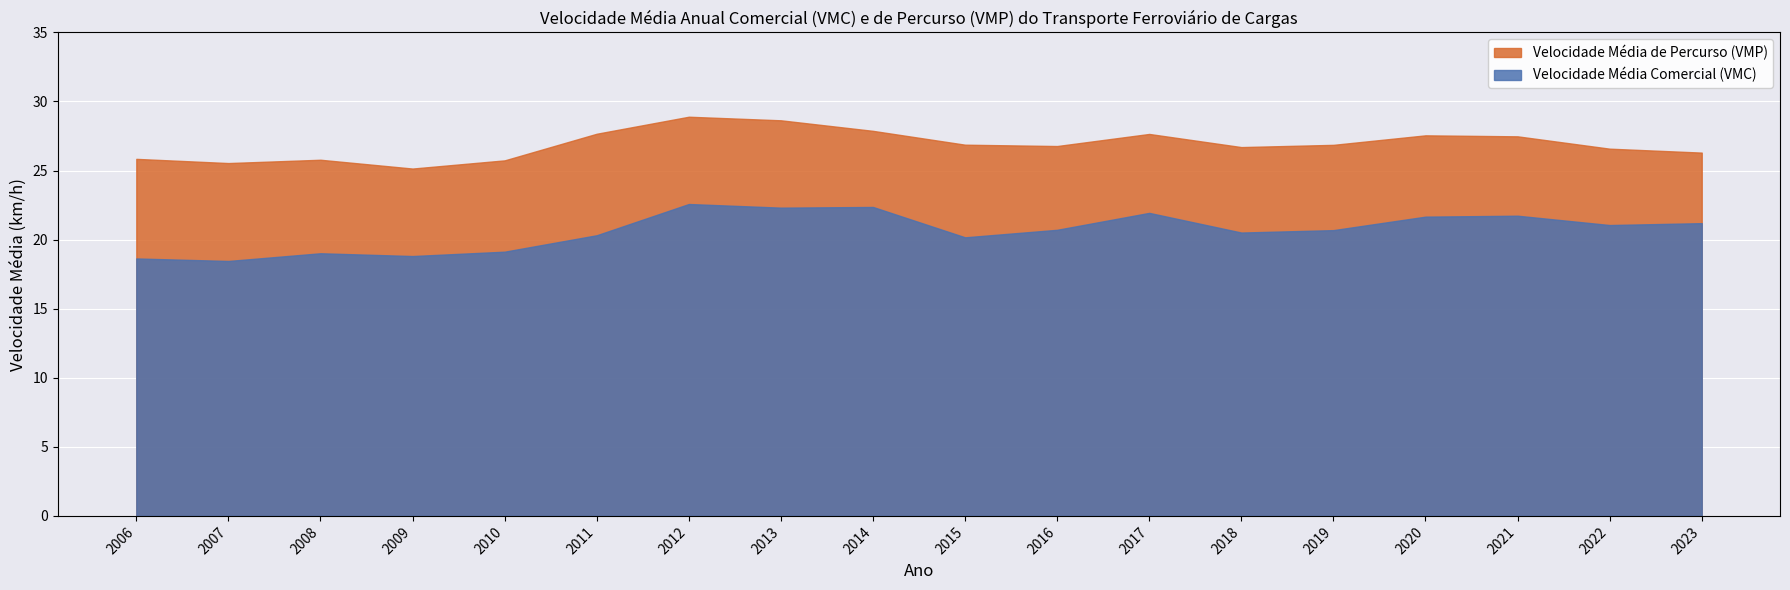

Which label corresponds to the smallest value in the chart?

2007